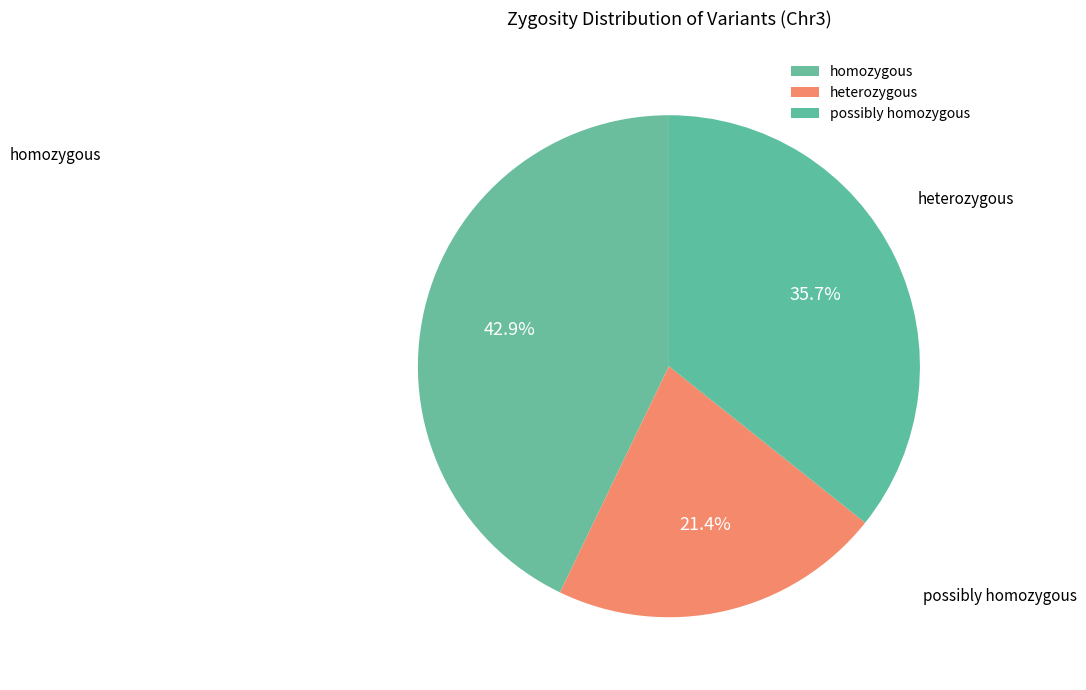

Is the sum of heterozygous and possibly homozygous greater than half?

Yes